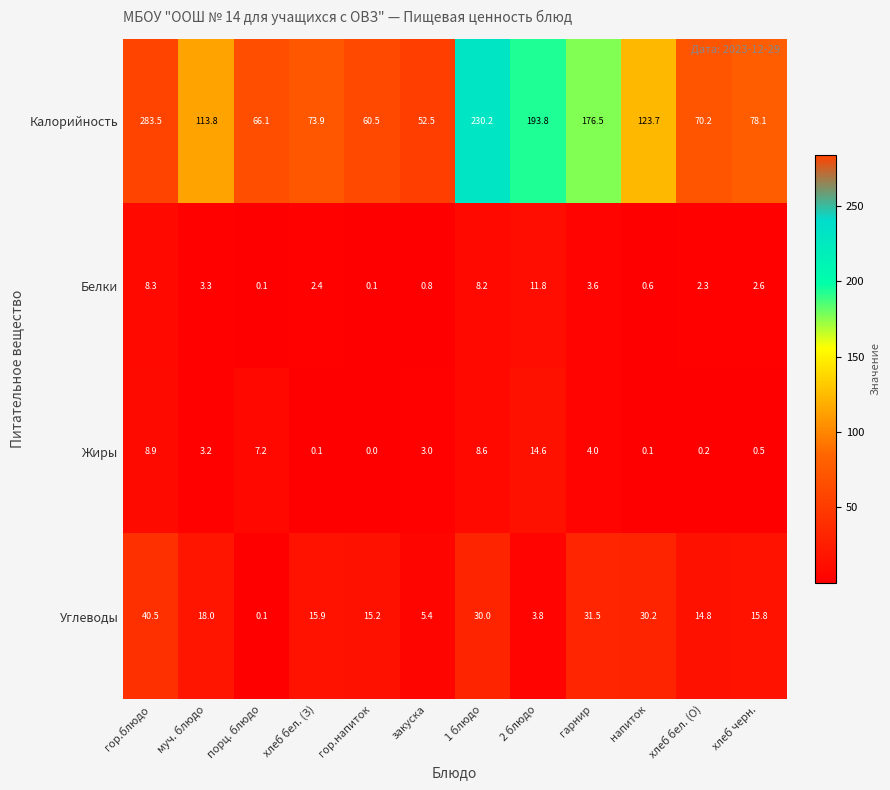

Which series has the largest total across all categories?

Калорийность